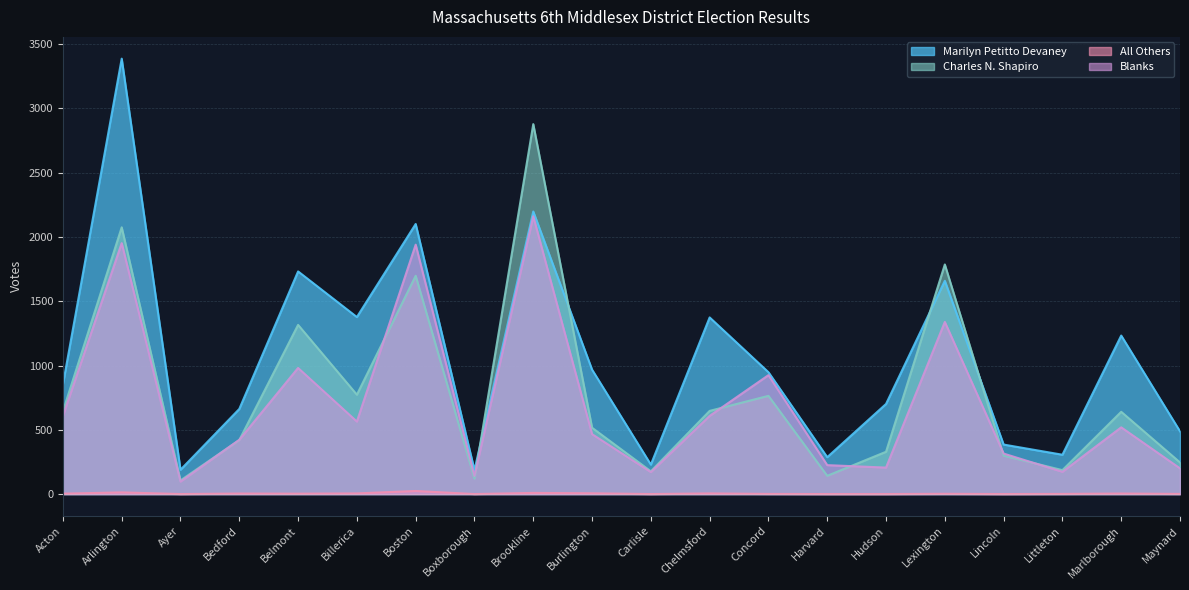

What is the value of the Blanks point at the 3rd from the left?

97